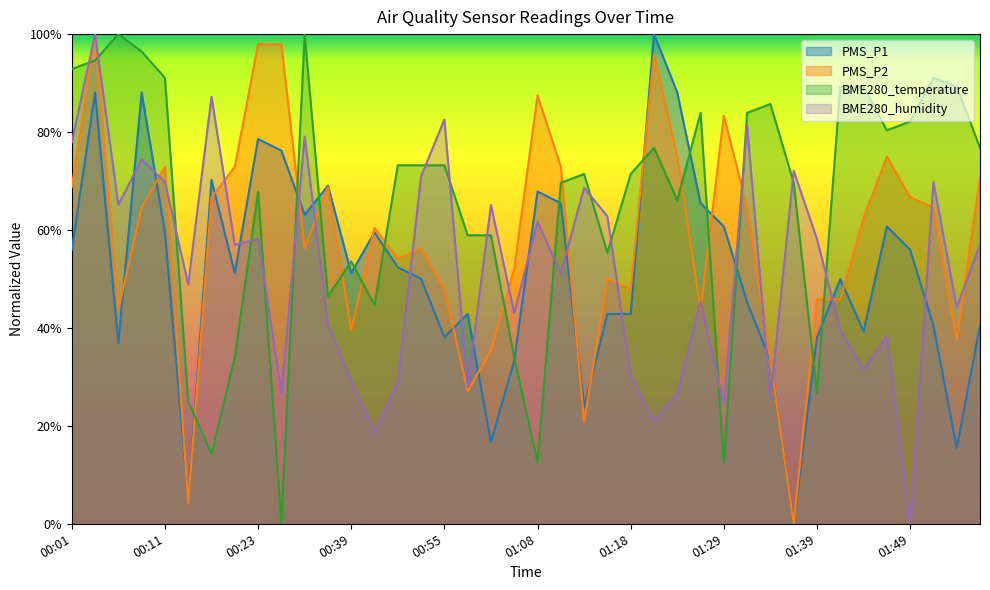

Which series ends up on top after the final intersection of PMS_P1 and PMS_P2?

PMS_P2